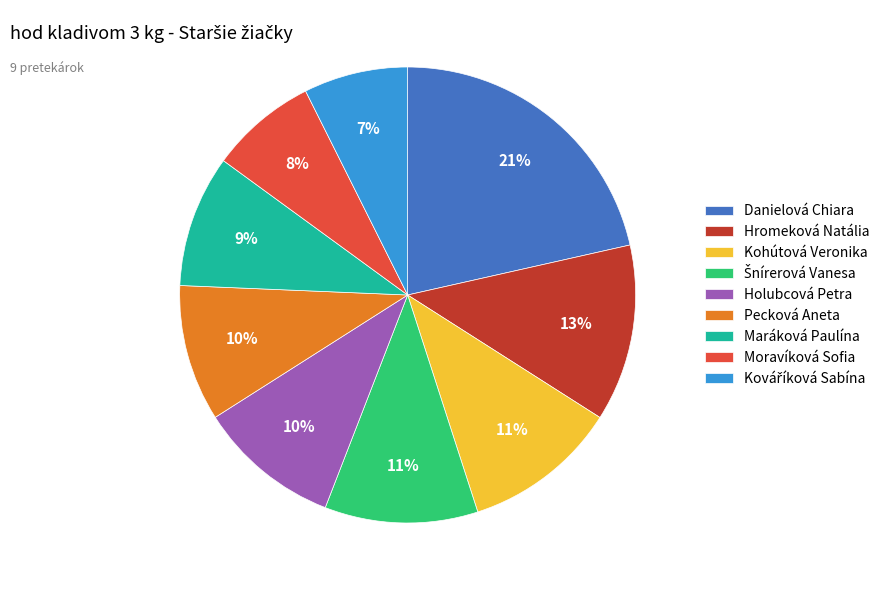

Which slice is the largest?

Danielová Chiara